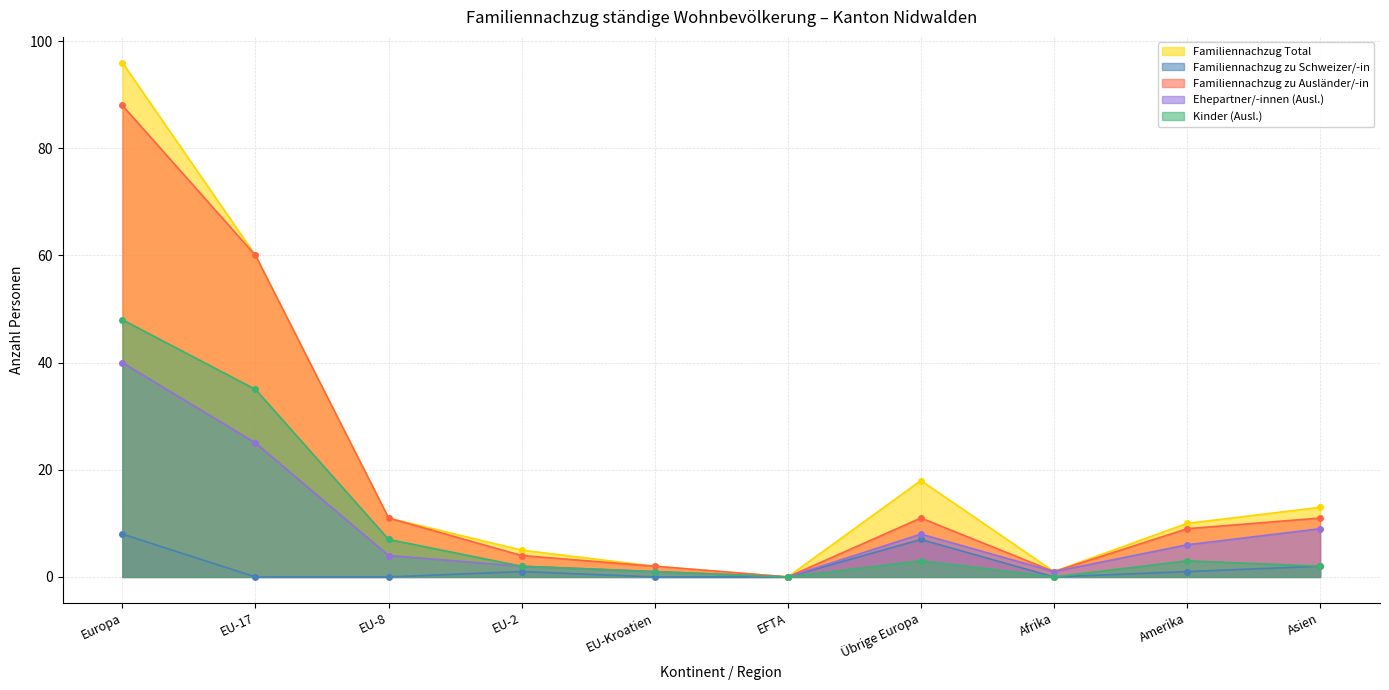

How many positive values does the Familiennachzug zu Ausländer/-in series have?

9